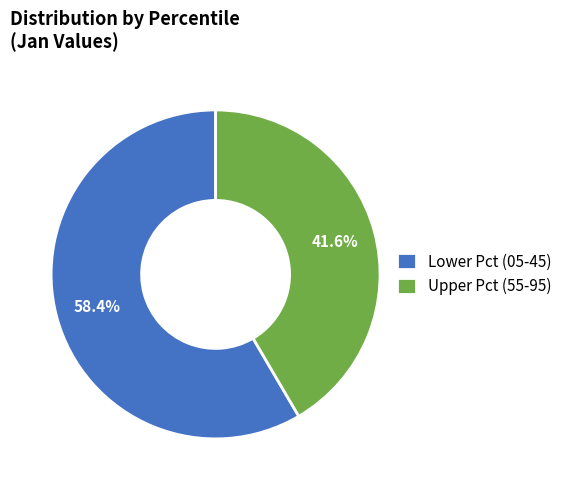

Is there any slice that represents more than half of the pie?

Yes